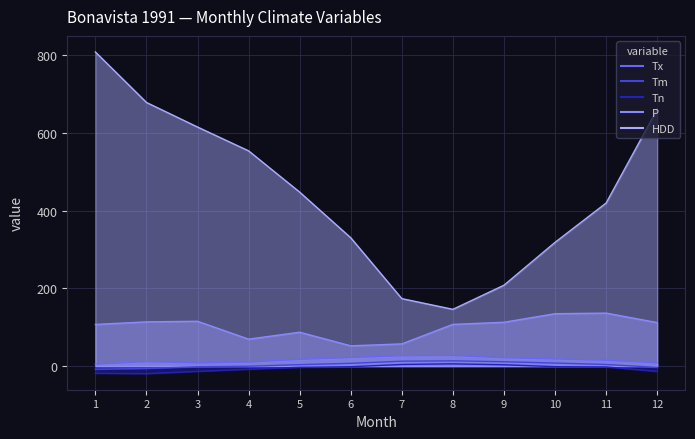

Reading left to right, what are all the values shown in this chart?

Tx: 4.9	11.2	8.1	10.1	17.3	21.9	26.5	27.0	21.4	18.3	14.8	8.1
Tm: -8.1	-6.2	-1.8	-0.4	3.6	7.0	12.5	13.4	11.1	7.7	4.0	-3.3
Tn: -18.5	-19.5	-13.5	-8.0	-3.2	-1.7	4.1	5.7	3.3	-1.6	-2.2	-13.7
P: 107.0	113.6	115.2	69.2	87.0	52.0	57.0	107.2	112.6	134.6	136.2	111.8
HDD: 807.7	677.9	614.7	553.4	447.3	329.9	173.4	145.9	207.9	318.1	419.3	660.4